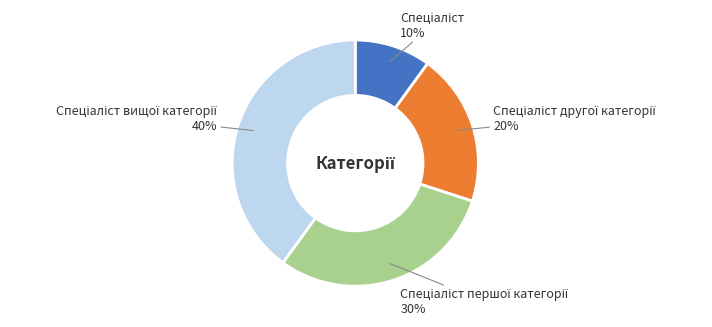

Is there a majority slice in this chart?

No